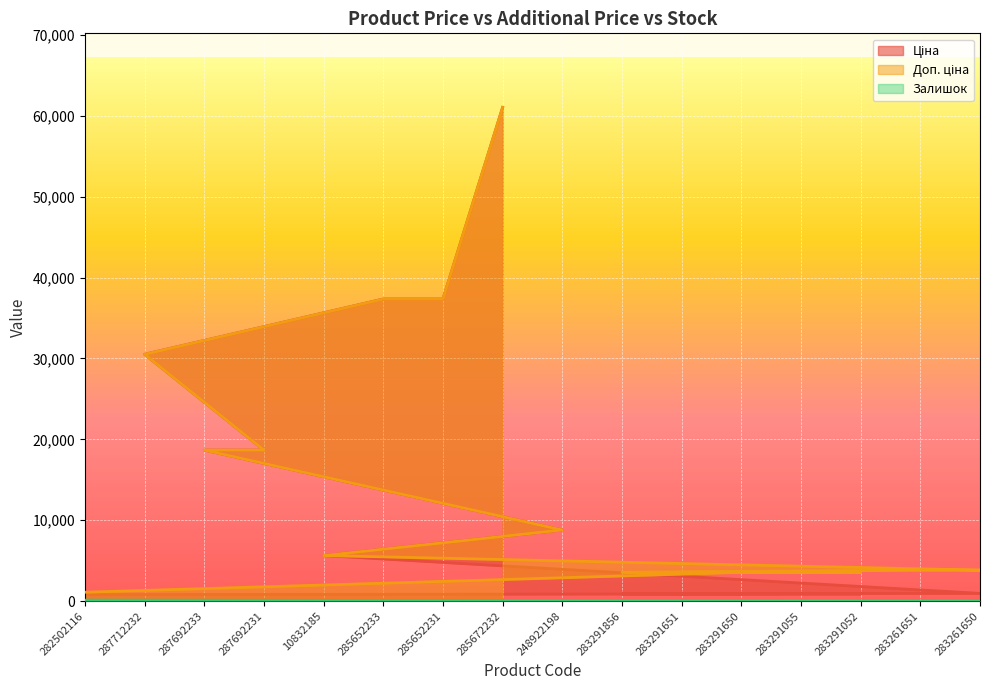

Between 285672232 and 283291055, which is larger?

285672232